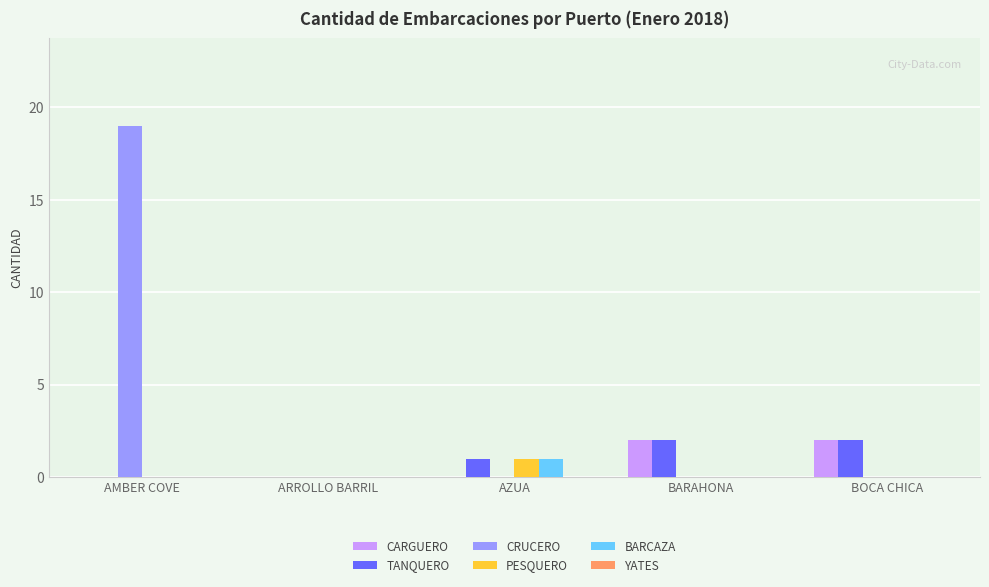

Which series has the widest spread of values?

CRUCERO